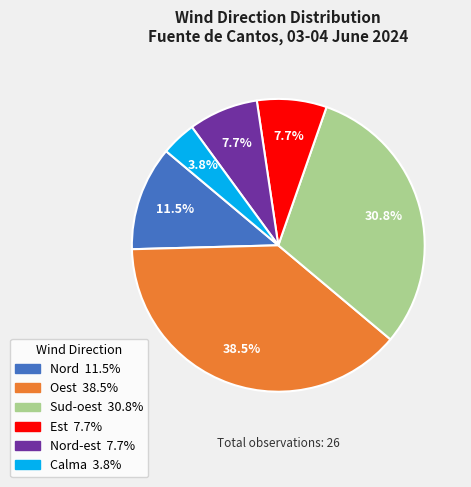

Is there any slice that represents more than half of the pie?

No